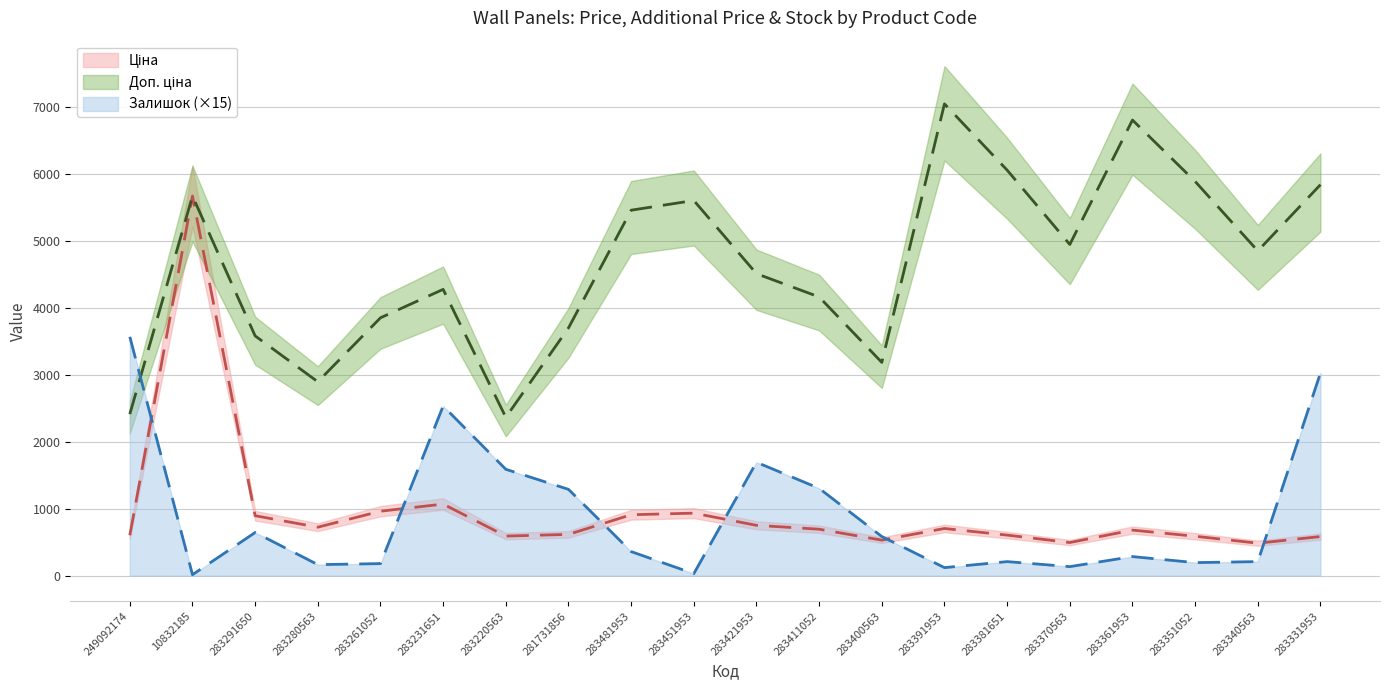

True or false: Залишок has a value of 1069.2 at 283291650.

False